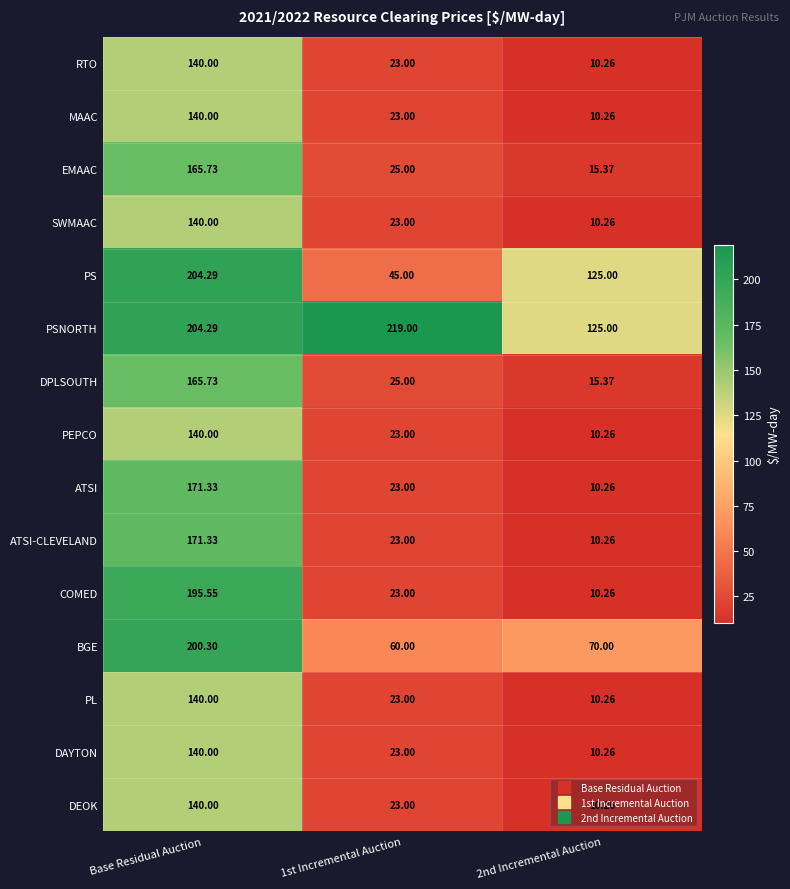

What is the smallest value displayed?

10.3